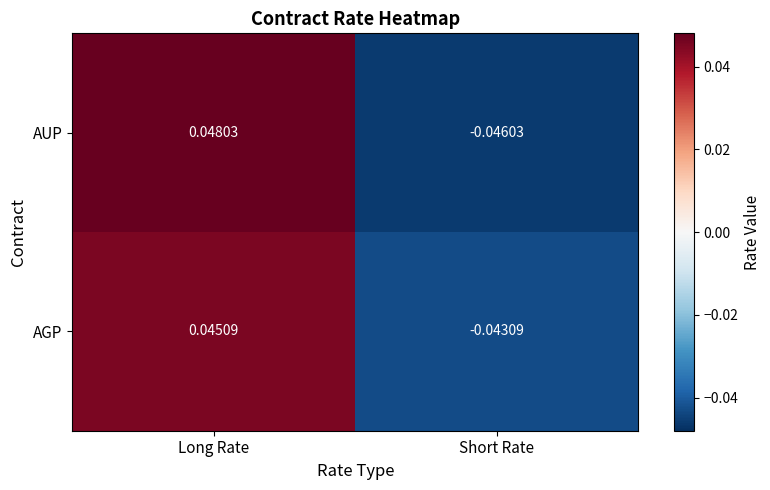

At which label does AUP reach its peak?

Long Rate